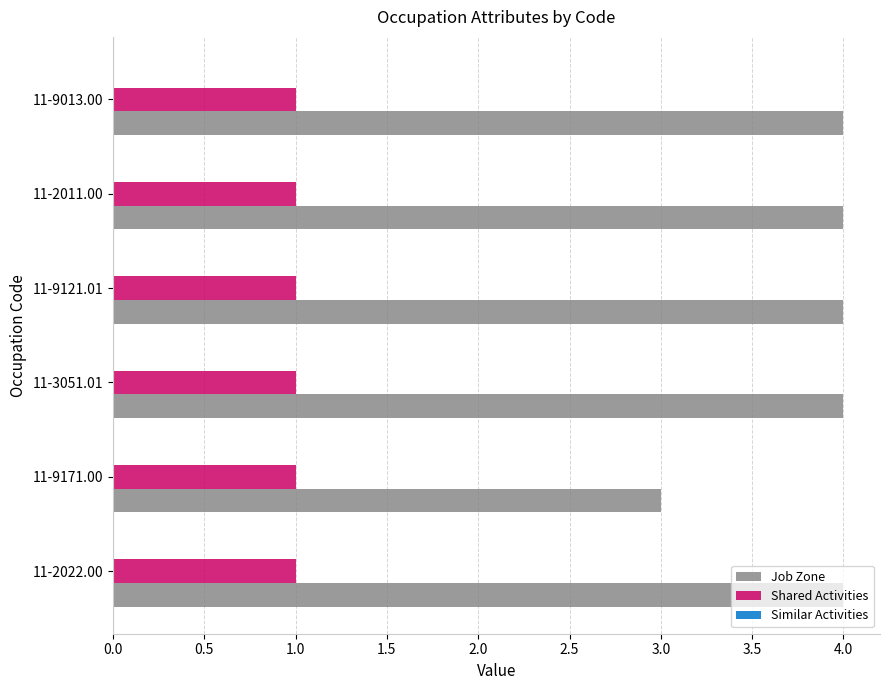

How many distinct data groups are displayed?

2